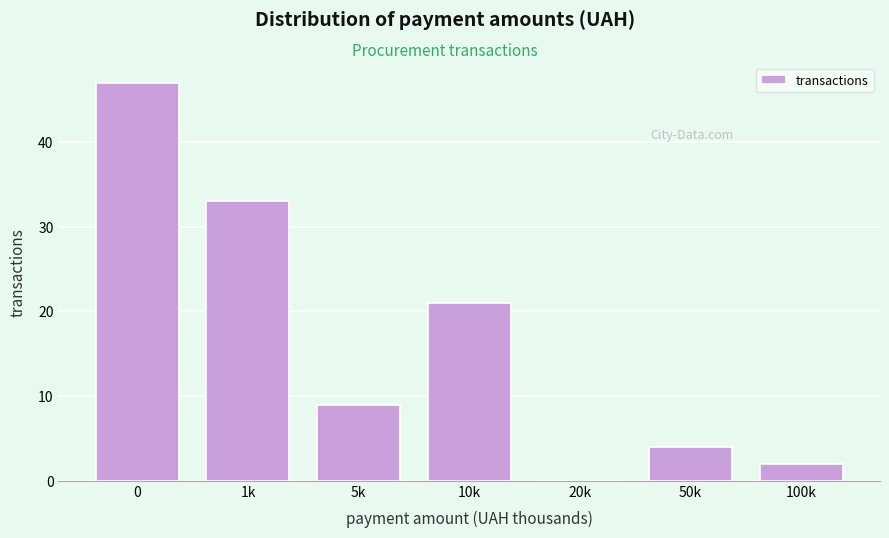

Reading left to right, list all the values displayed in this chart.

0=47	1k=33	5k=9	10k=21	20k=0	50k=4	100k=2